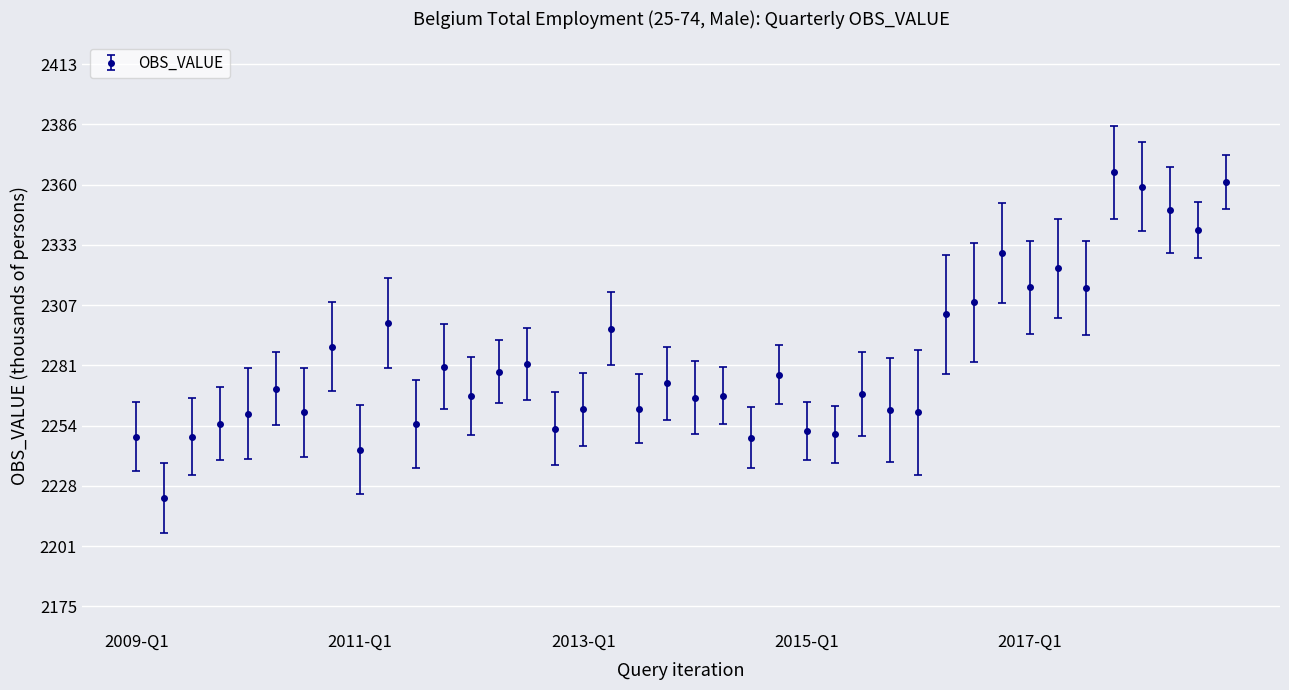

What is the value of the 6th point from the left?

2270.2